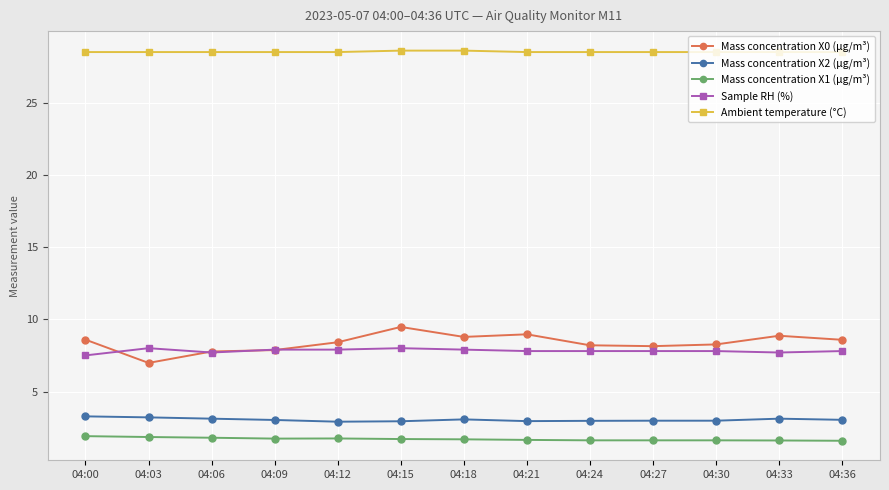

List the series in order of their peak value, lowest first.

Mass concentration X1 (μg/m³), Mass concentration X2 (μg/m³), Sample RH (%), Mass concentration X0 (μg/m³), Ambient temperature (°C)